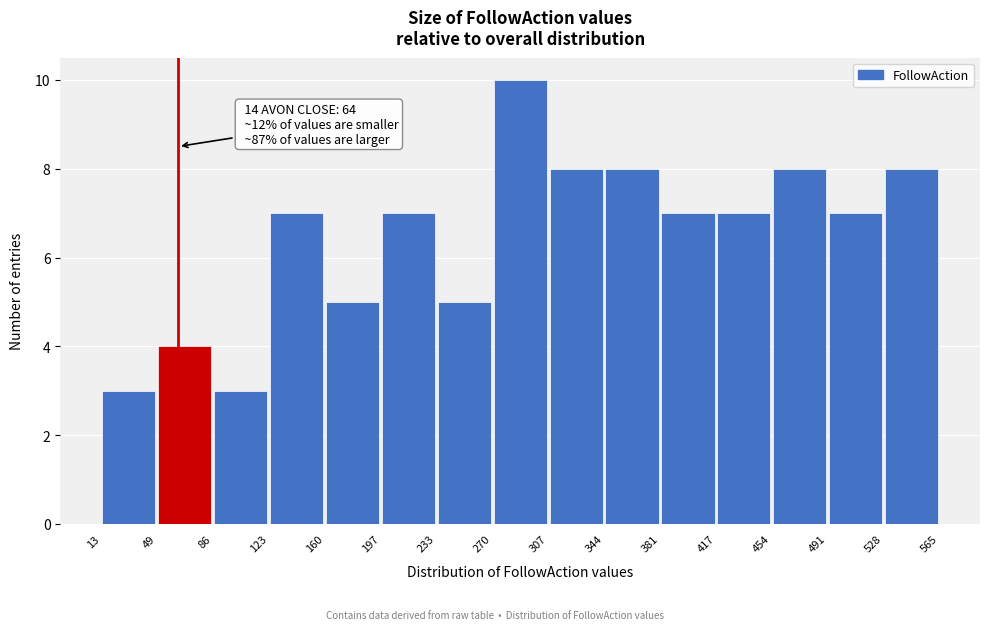

Over which range of the x-axis is the bar tallest?

270 to 307